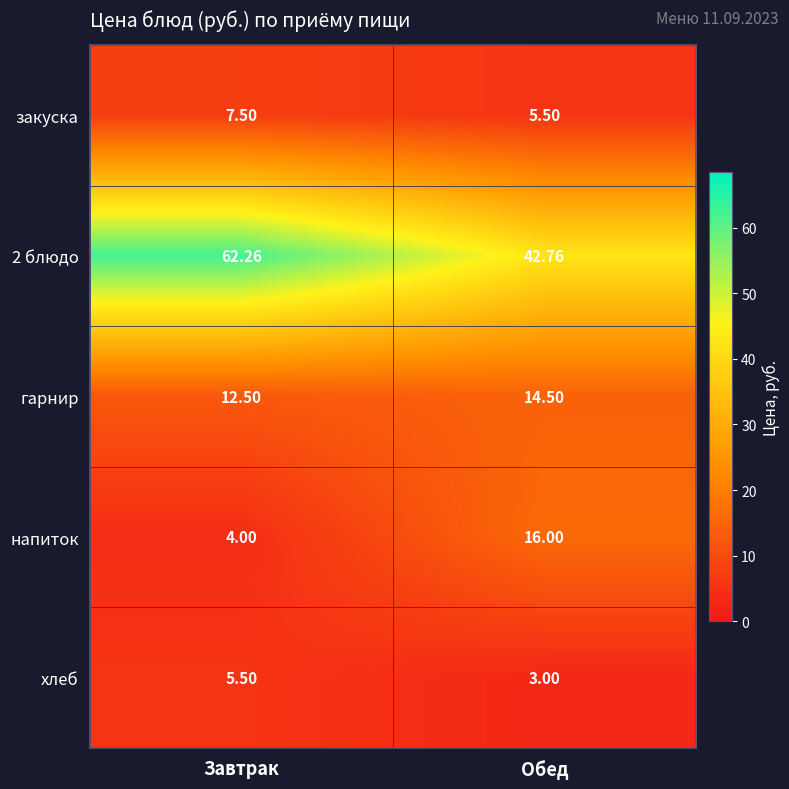

Rank the categories by напиток value from lowest to highest.

Завтрак, Обед